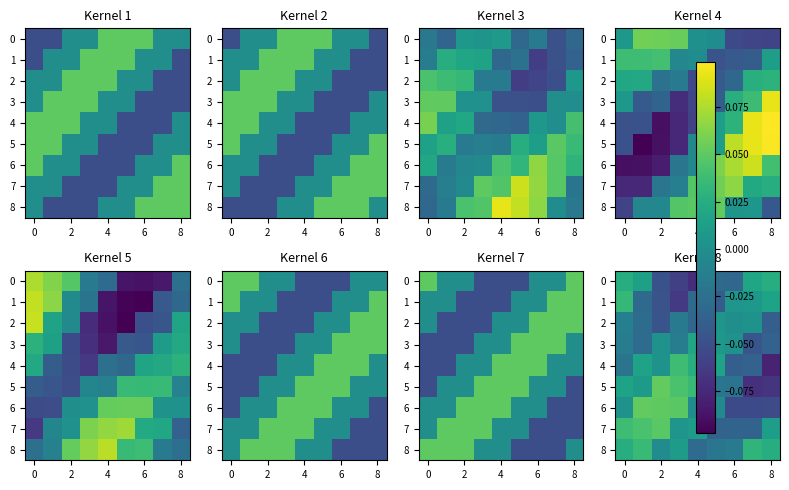

How many values in the row_7 series exceed 0?

6